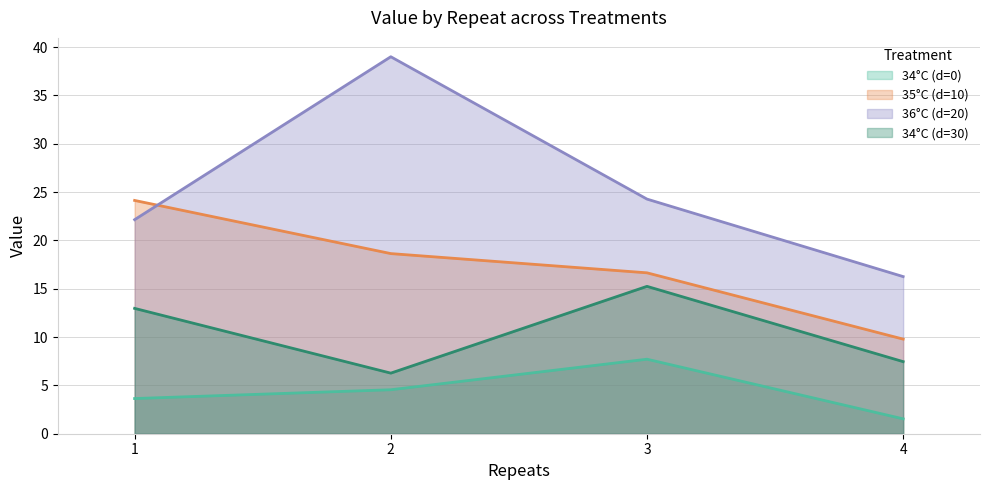

List the series in order of their overall mean, highest first.

36°C (d=20), 35°C (d=10), 34°C (d=30), 34°C (d=0)